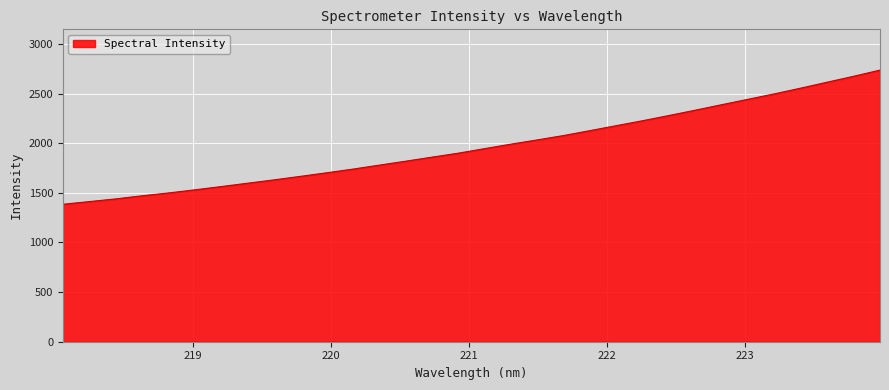

What is the average value?

1972.5